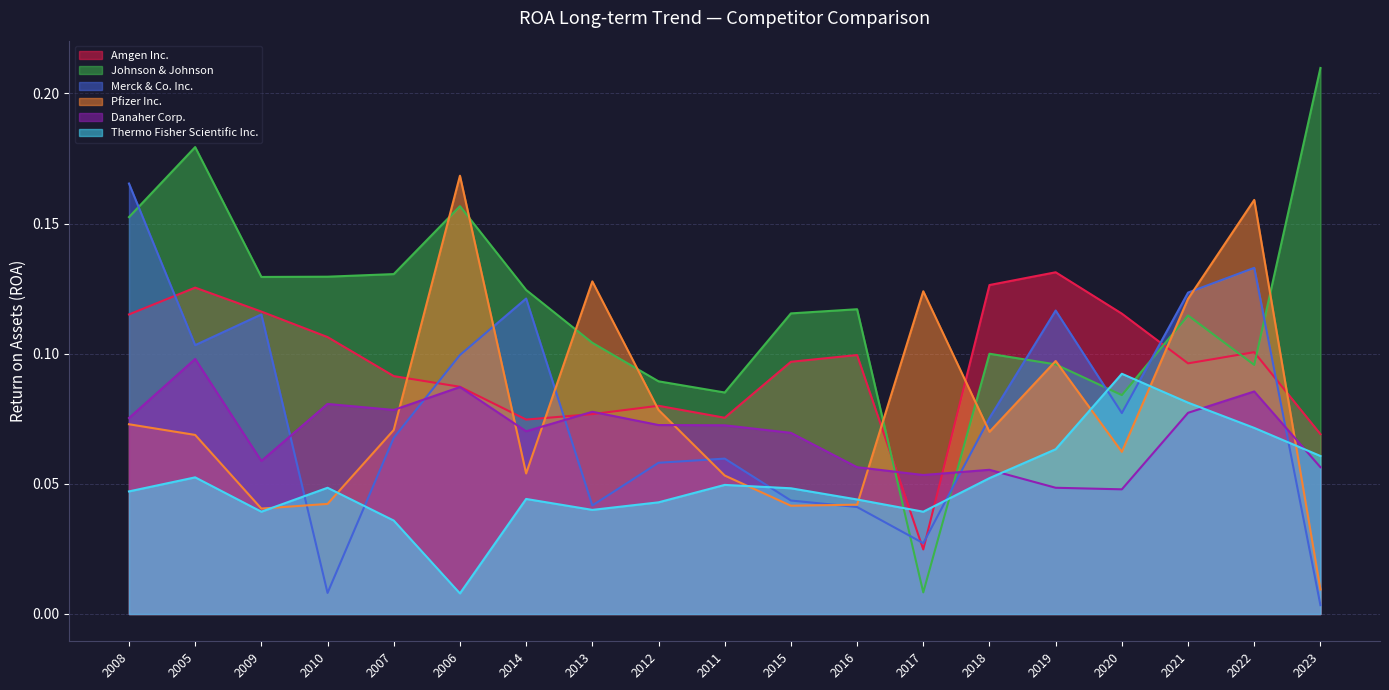

Where do Danaher Corp. and Pfizer Inc. first cross each other?

2007 and 2006